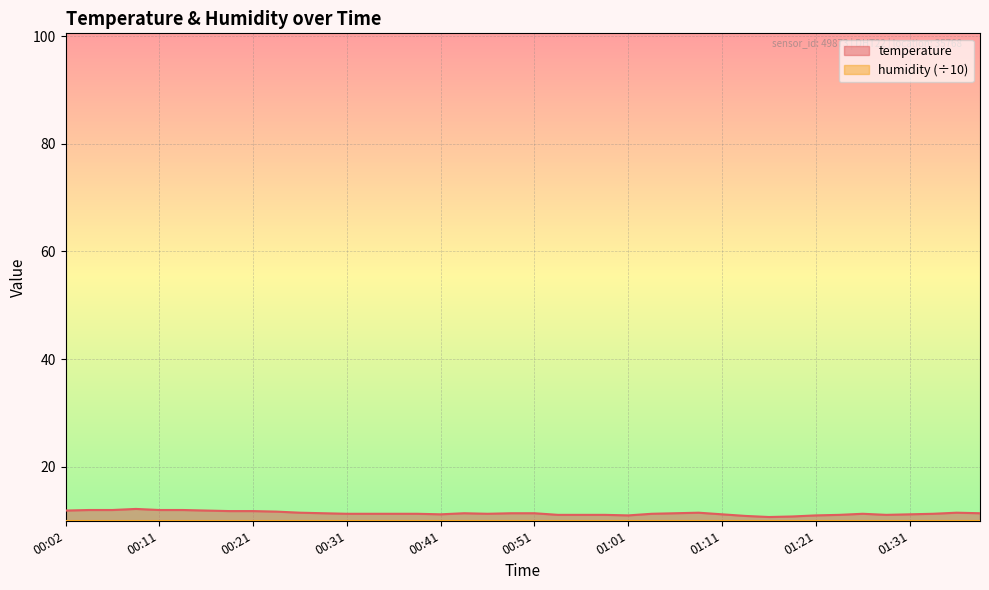

Does the chart display data point markers on the line(s)?

No